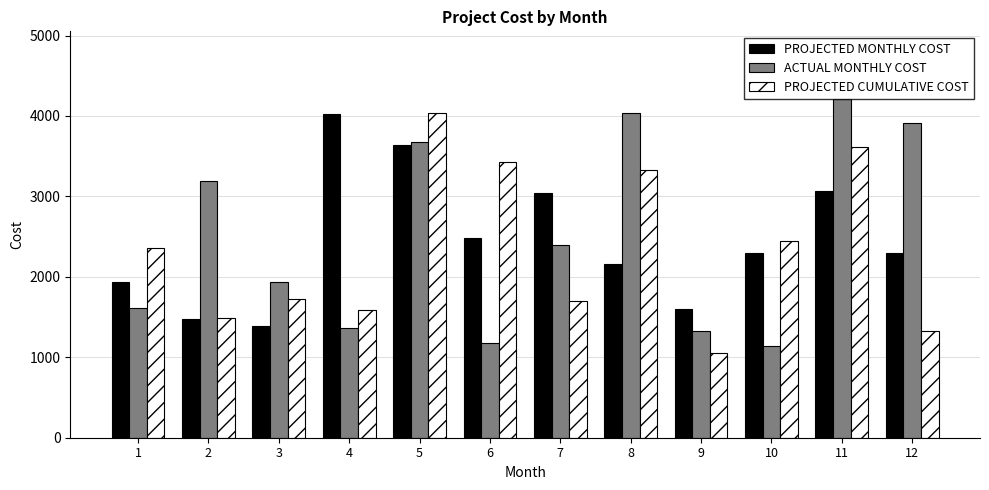

What is the sum of all ACTUAL MONTHLY COST values?

29980